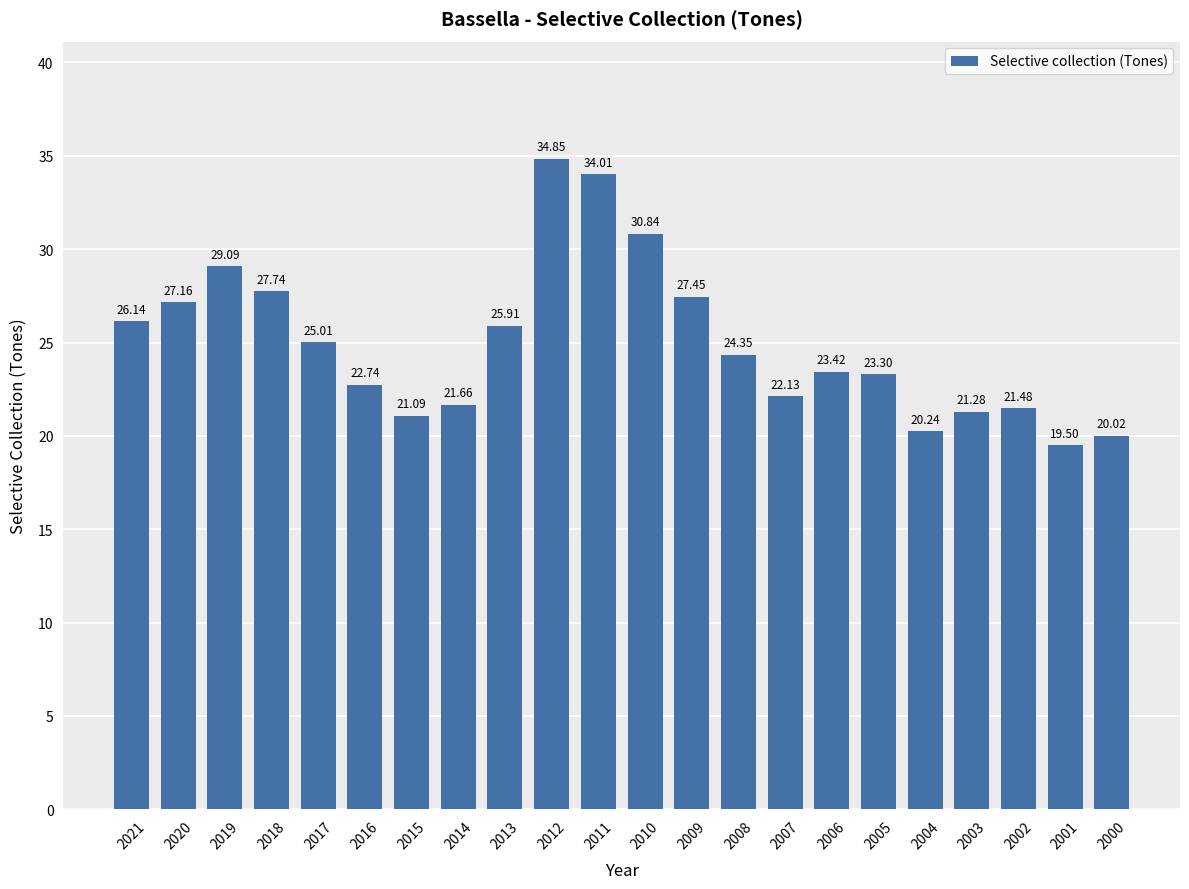

At which label does the data first exceed 24?

2021